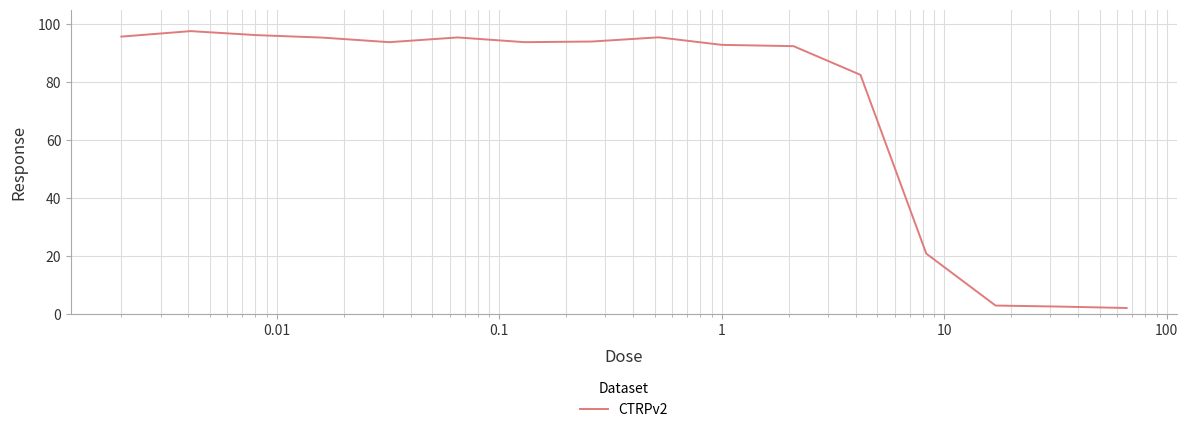

What is the difference between the maximum and minimum values?

95.4